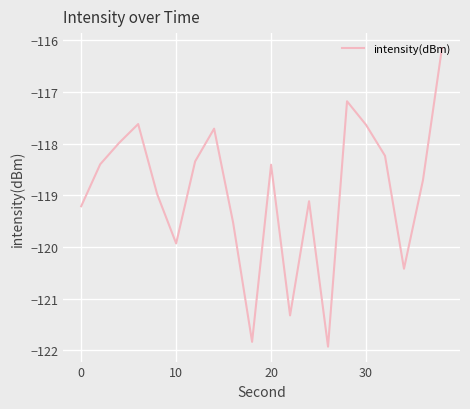

What is the difference between the maximum and minimum values?

5.8